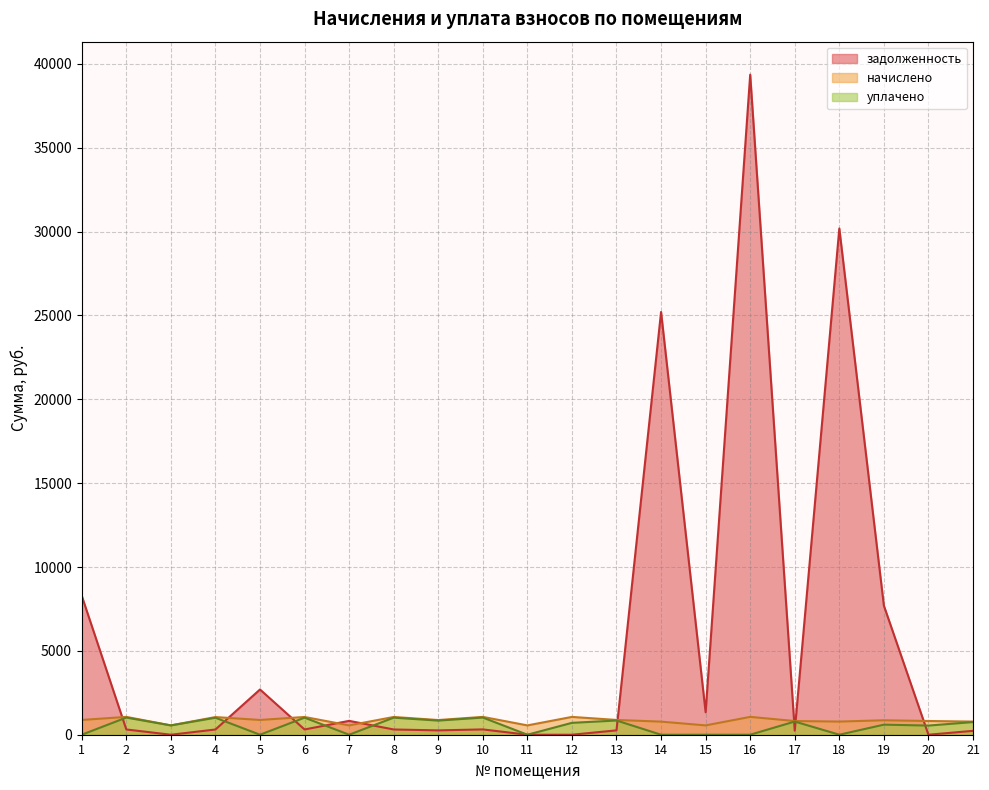

How many values in the начислено series exceed 875?

11